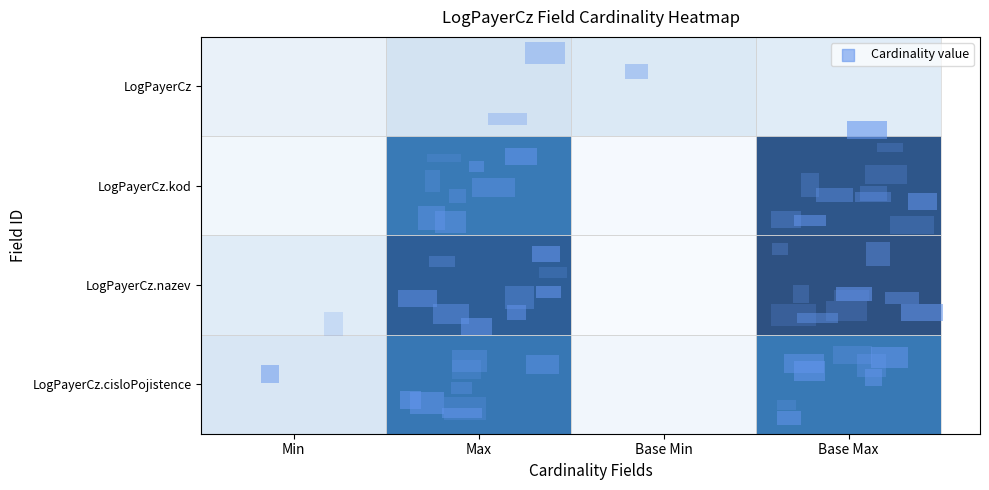

Rank the series by their maximum value, from lowest to highest.

LogPayerCz, LogPayerCz.cisloPojistence, LogPayerCz.kod, LogPayerCz.nazev